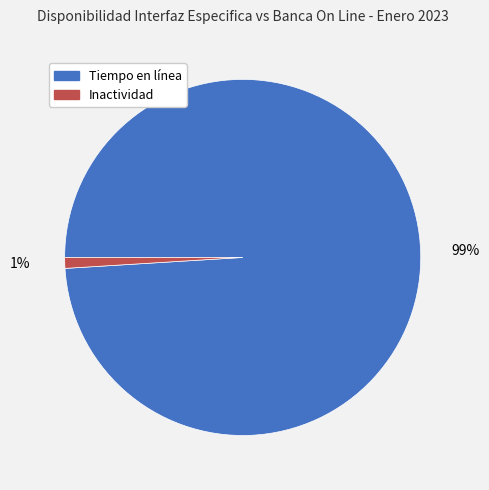

Is the sum of Inactividad and Tiempo en línea greater than half?

Yes